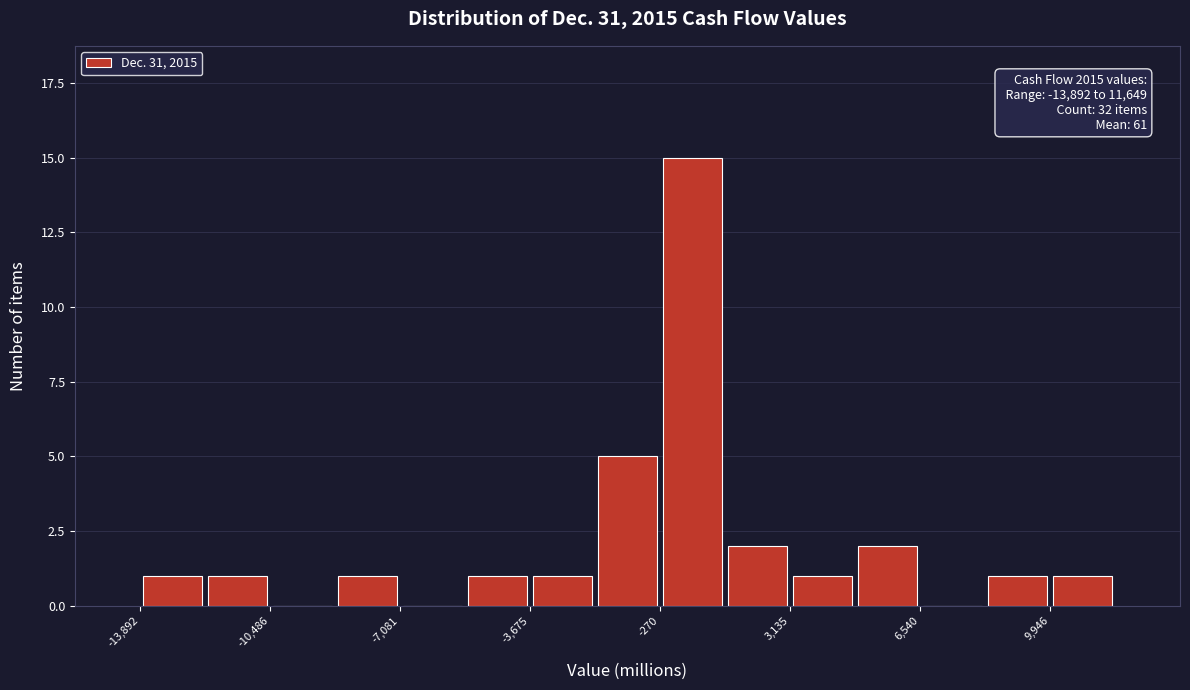

Around what value on the x-axis is the tallest bar? Give the approximate position of its centre, as read against the axis.

500